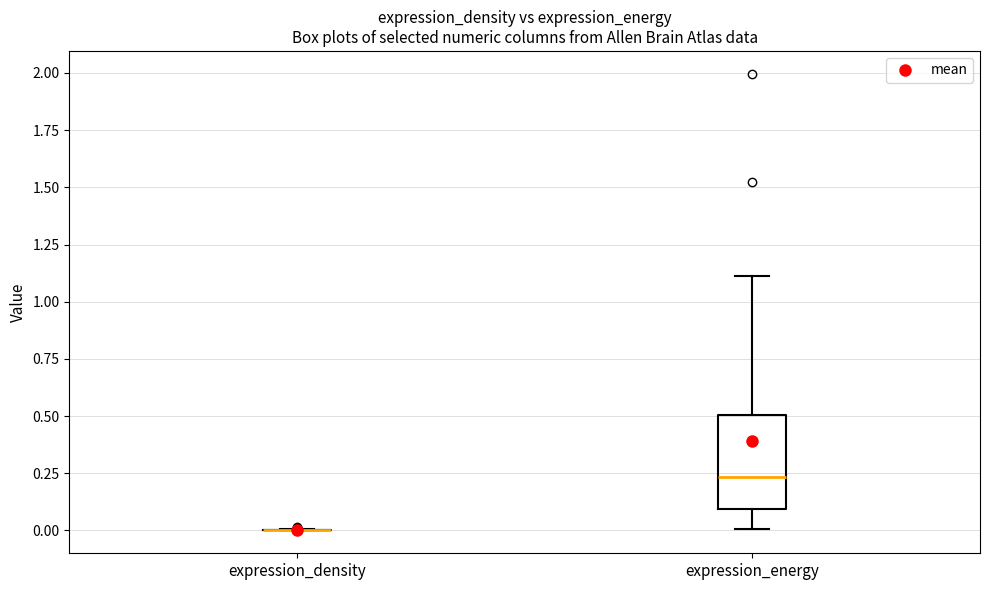

Reading left to right, read every box against the y-axis: the position of its median line, the range the box covers, and the ends of its whiskers. The values are not printed on the chart, so give them approximately, as read against the axis.

expression_density: box collapsed to a line at 0.00, whiskers 0.00 to 0.00
expression_energy: median 0.25, box 0.10 to 0.50, whiskers 0.00 to 1.10